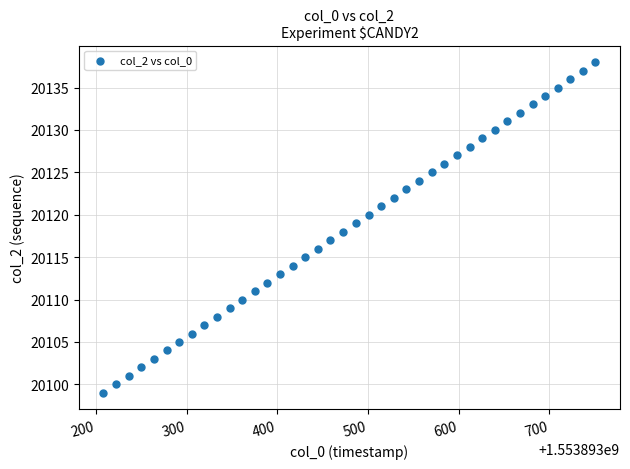

What is the range of Y values (max minus min)?

39